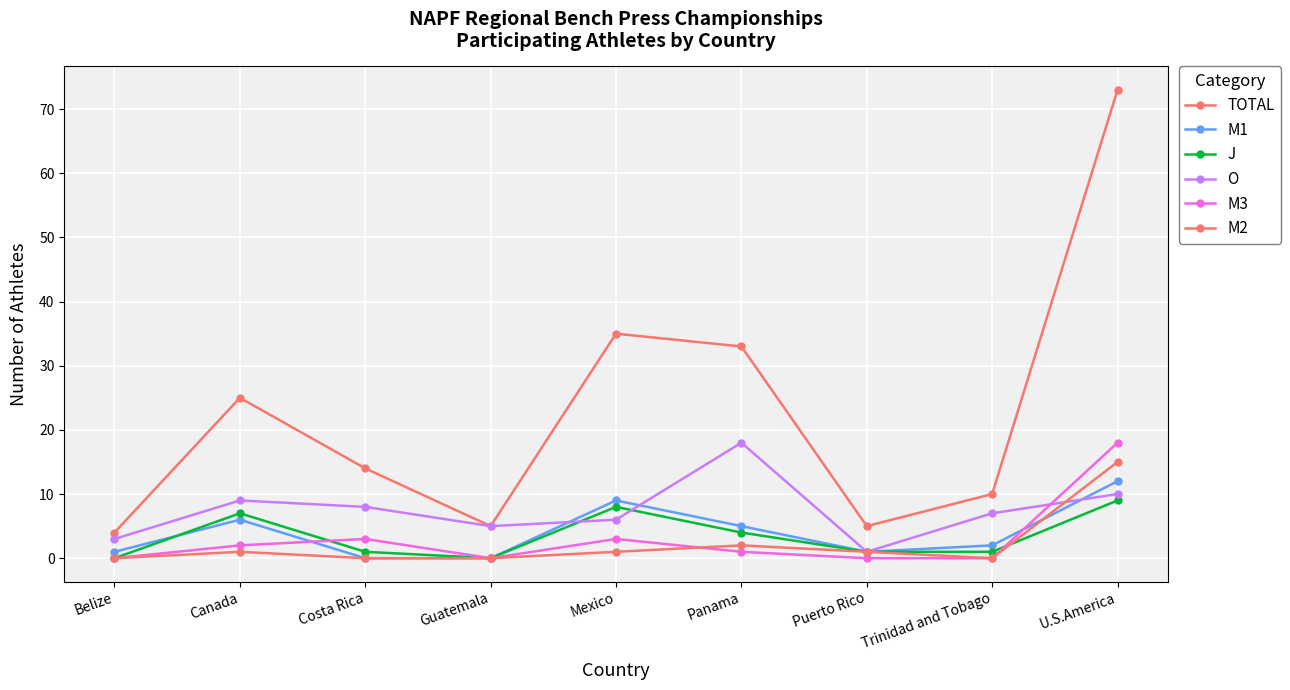

Does the chart have visible grid lines?

Yes